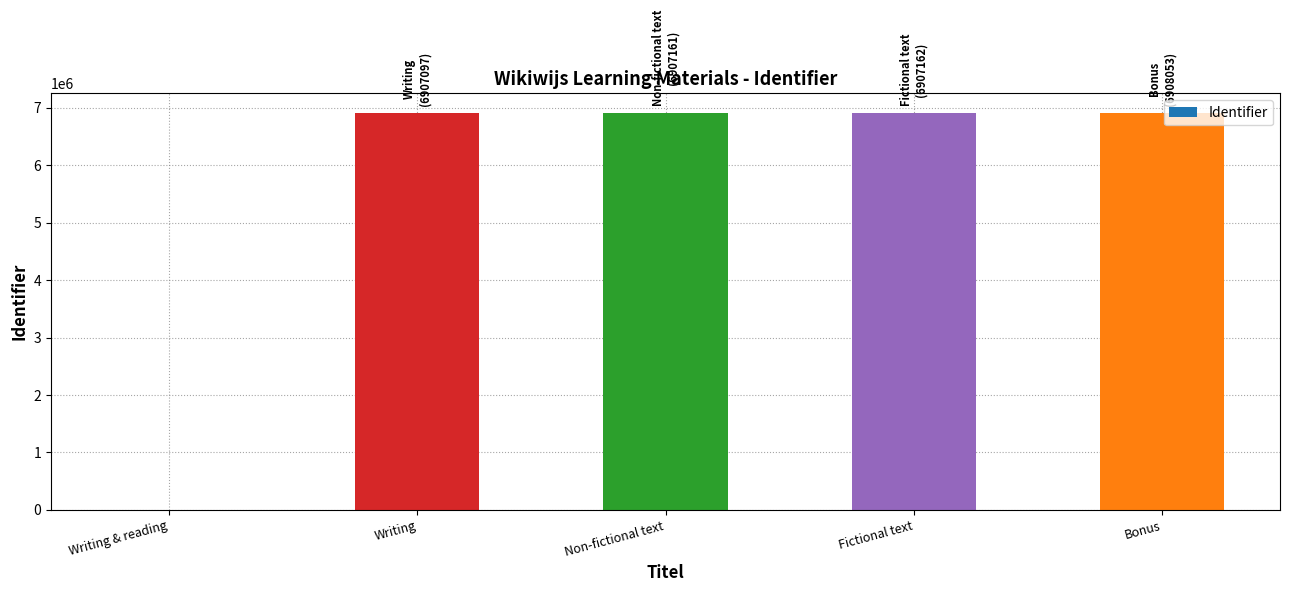

Between Writing & reading and Bonus, which is larger?

Bonus